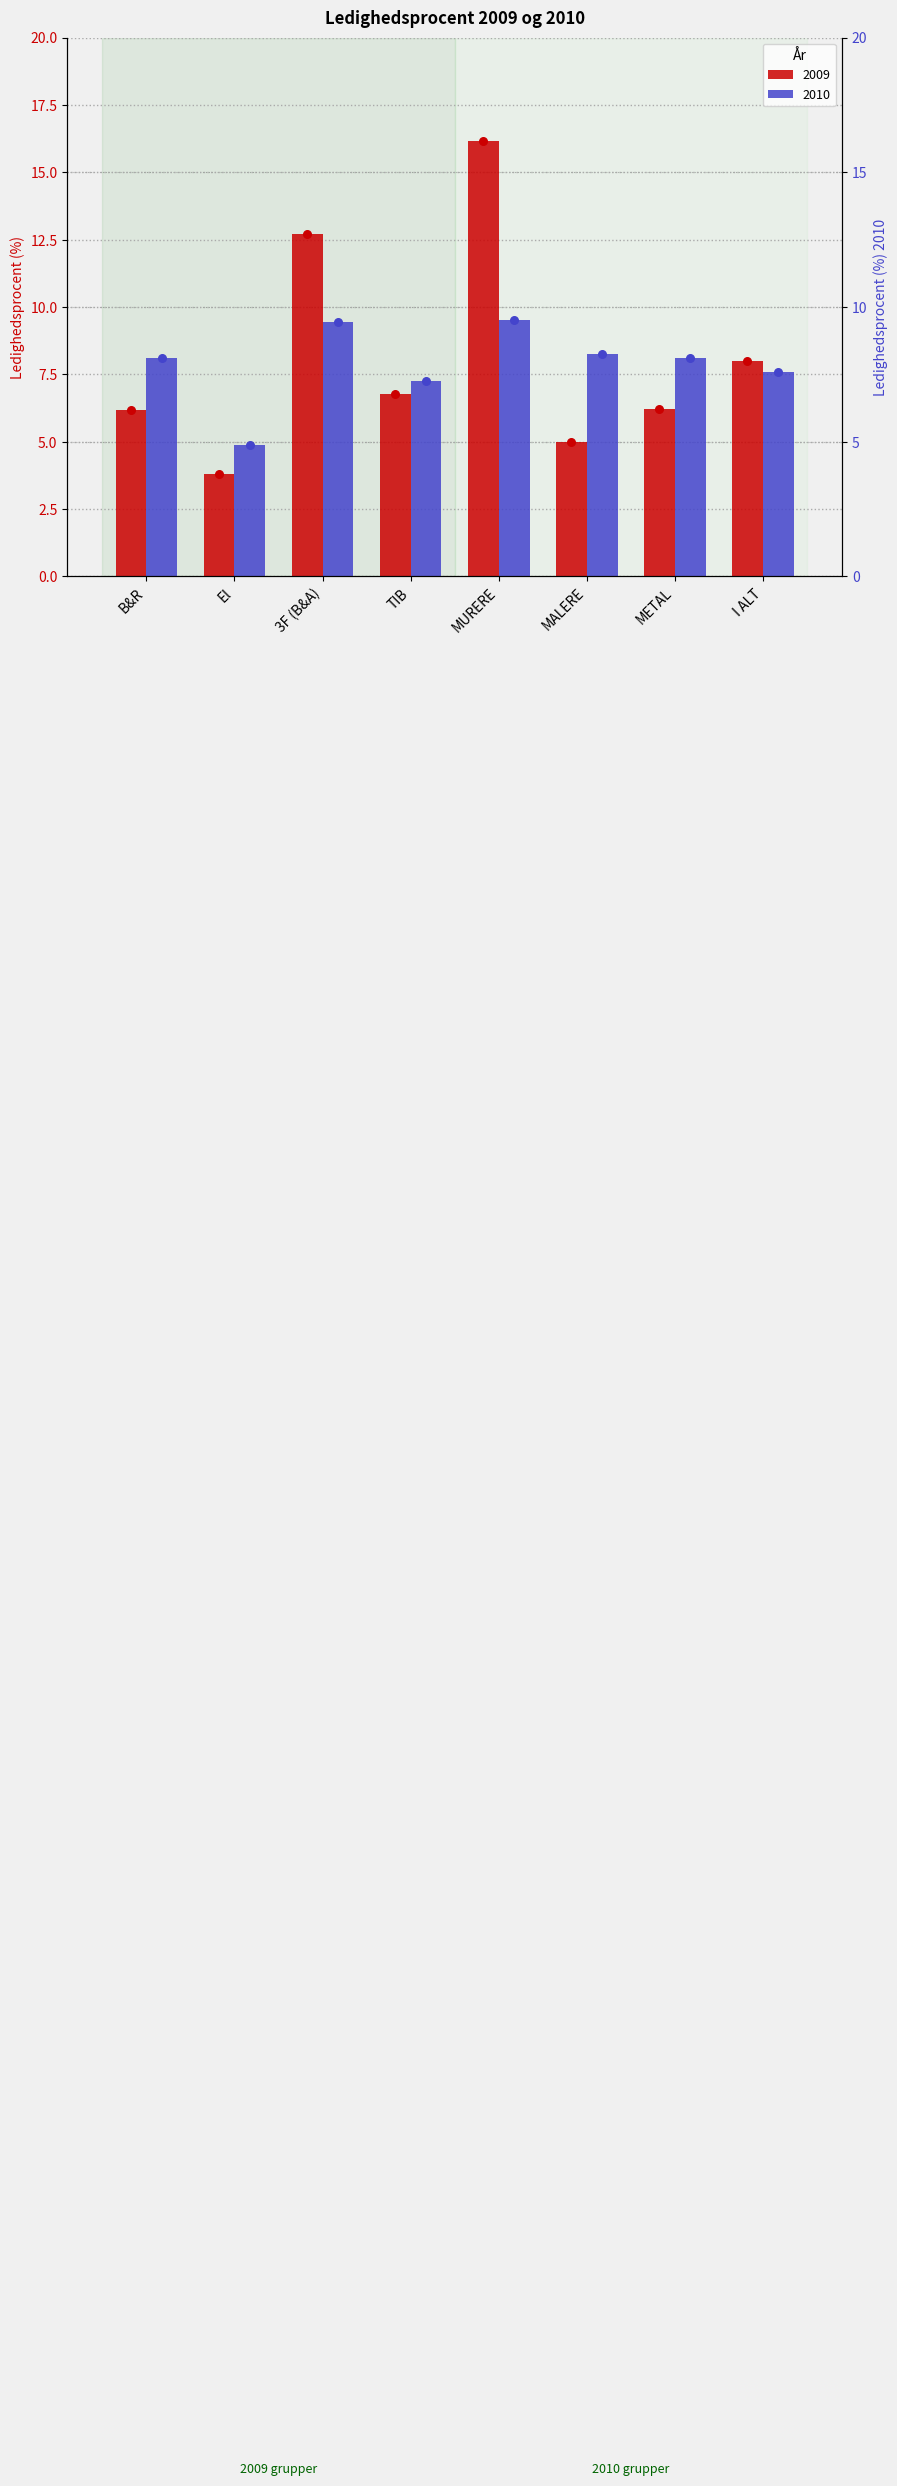

Which series contains the highest Y value?

2009